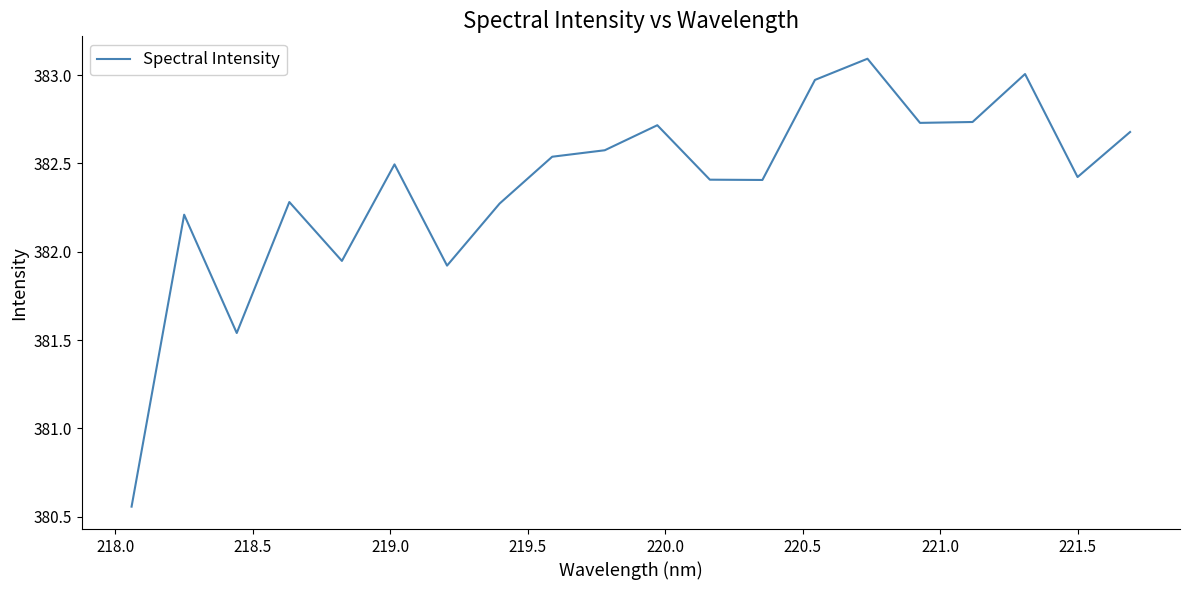

True or false: there are more than 2 points higher than both neighbors.

True